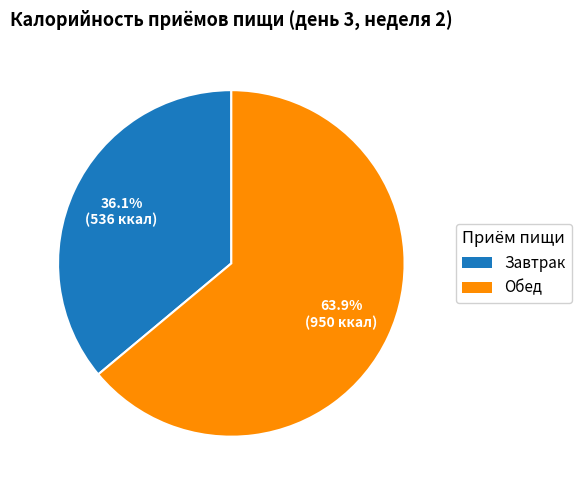

Does any single category account for the majority?

Yes